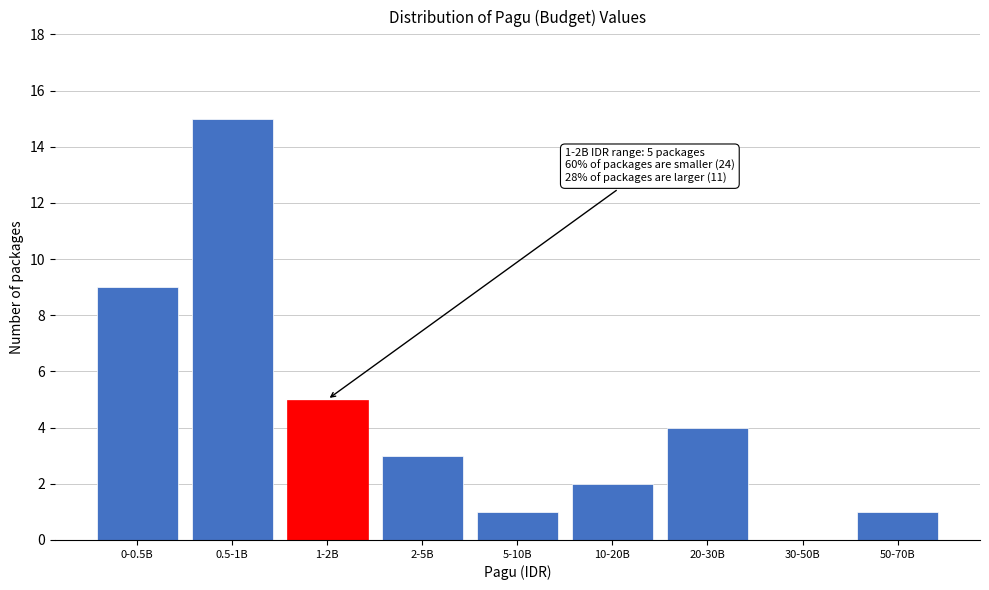

Reading right to left, what are all the values shown in this chart?

50-70B=1	30-50B=0	20-30B=4	10-20B=2	5-10B=1	2-5B=3	1-2B=5	0.5-1B=15	0-0.5B=9